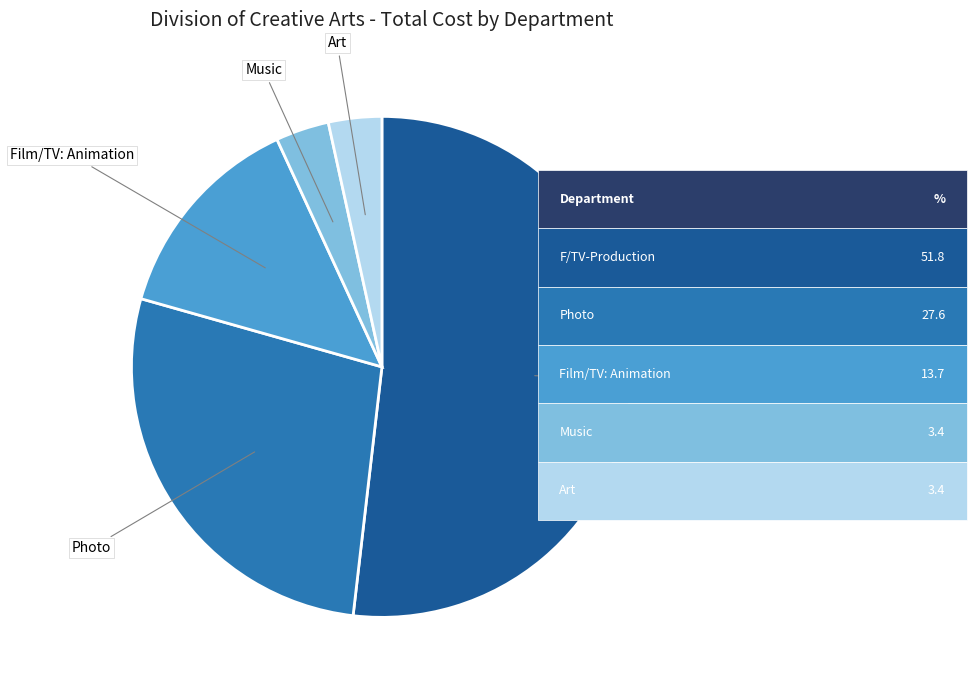

Do Photo and Art together represent more than half of the pie?

No